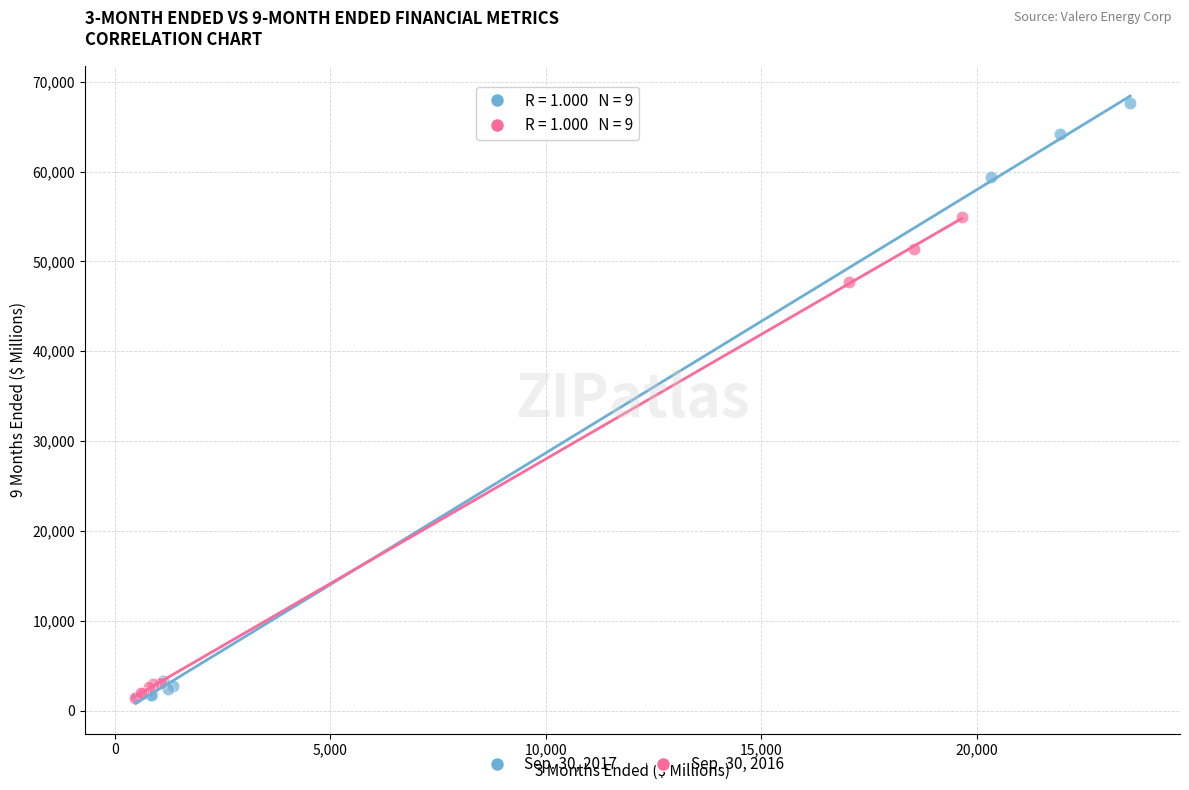

Which series has the largest Y range (max minus min)?

Sep. 30, 2017